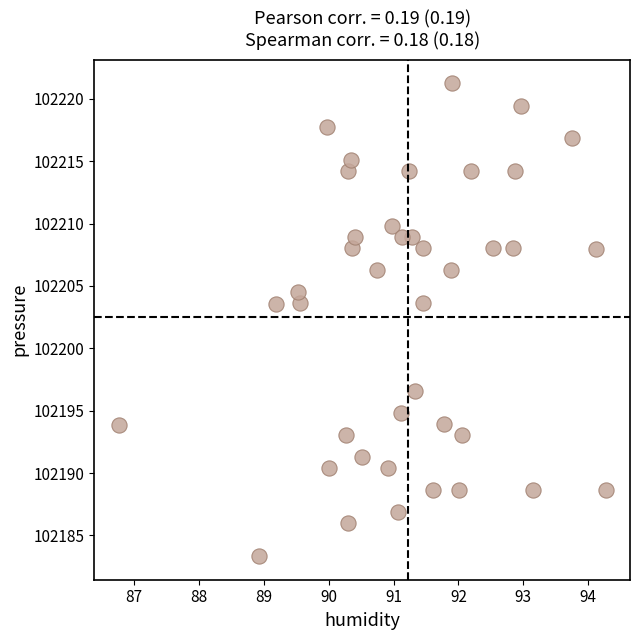

What is the range of X values (max minus min)?

7.5